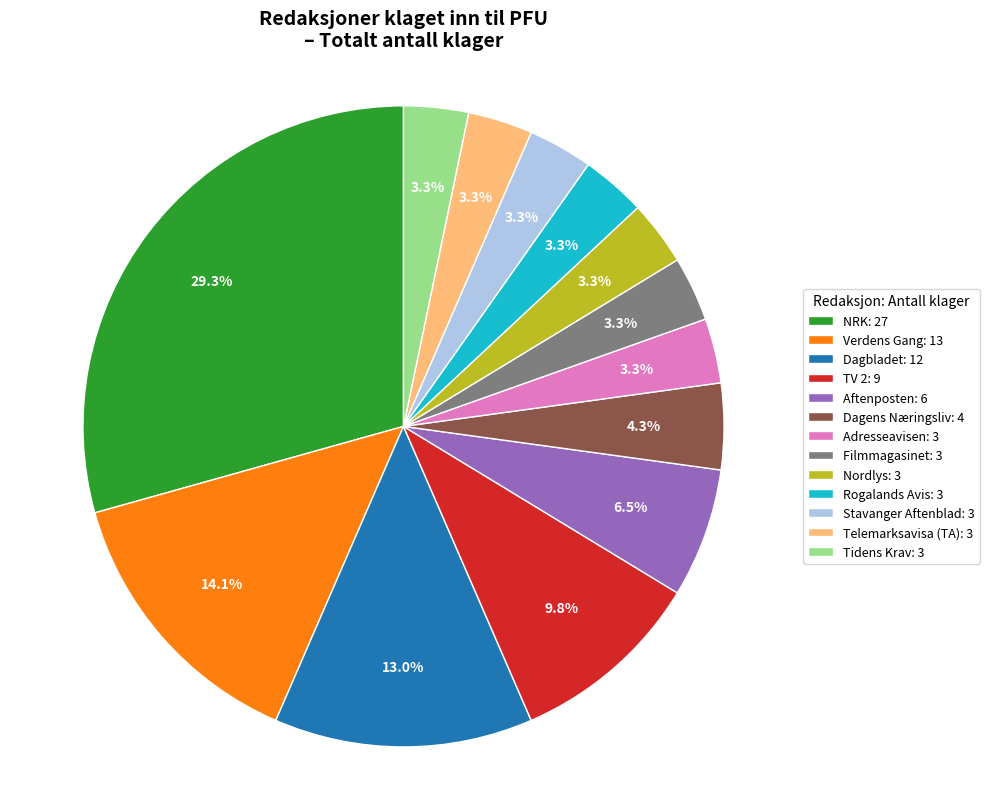

How much of the chart is everything except Tidens Krav: 3?

96.7%